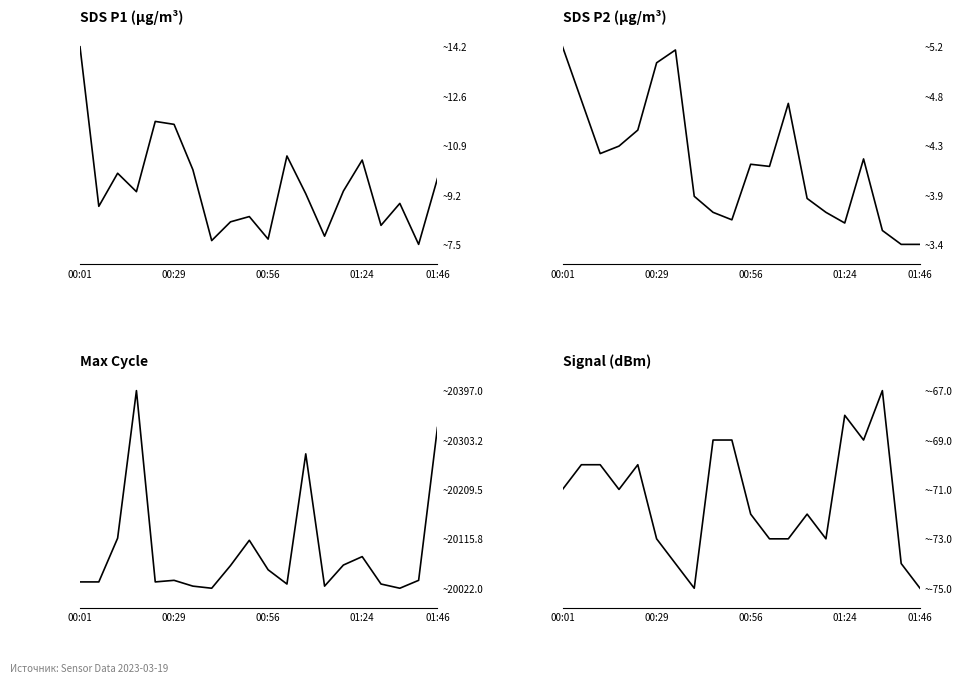

Which category has the lowest value in the SDS_P2 series?

18